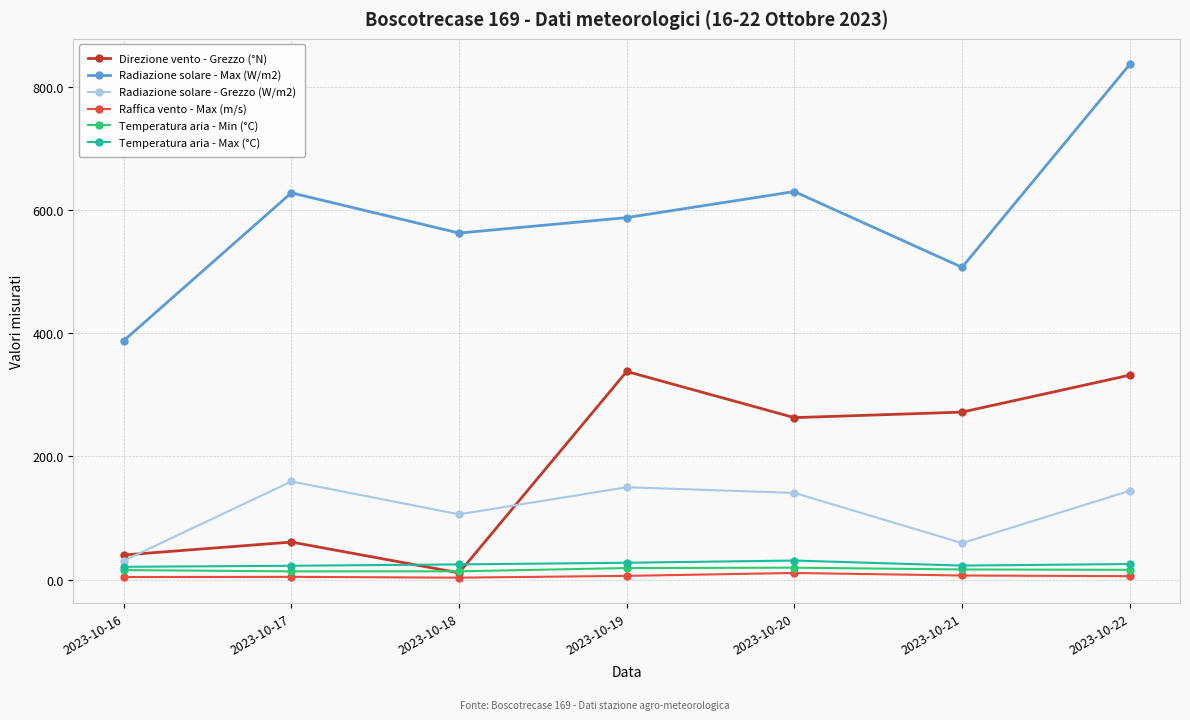

What is the value of the Direzione vento - Grezzo (°N) point at the 1st from the left?

40.0